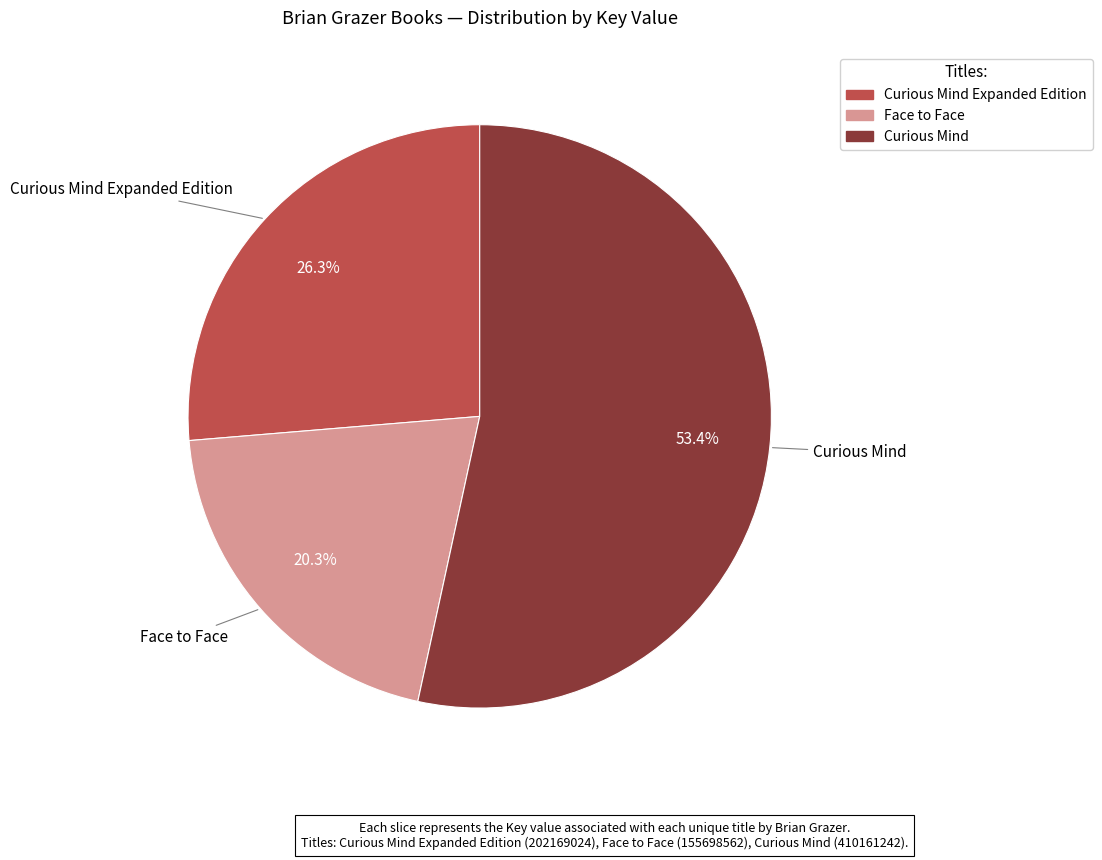

Is there a majority slice in this chart?

Yes